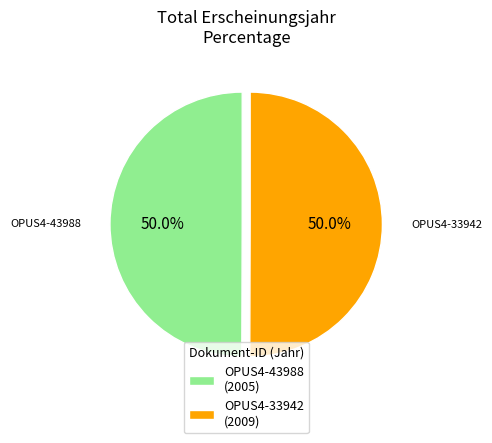

How many segments does this pie chart have?

2